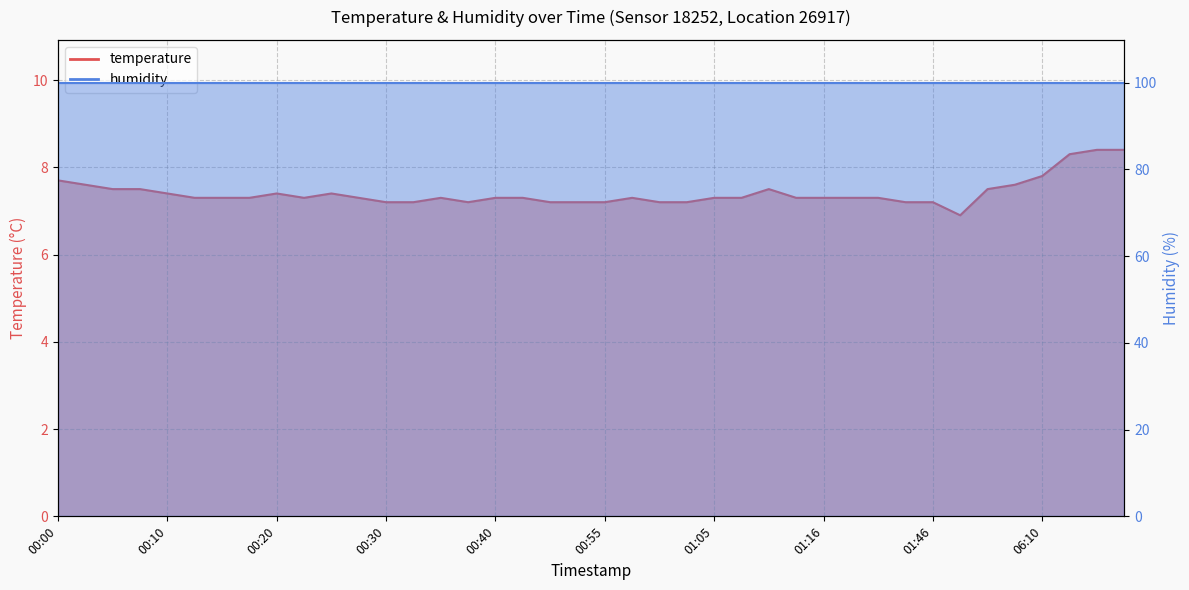

What is the label of the 34th point from the left?

02:02